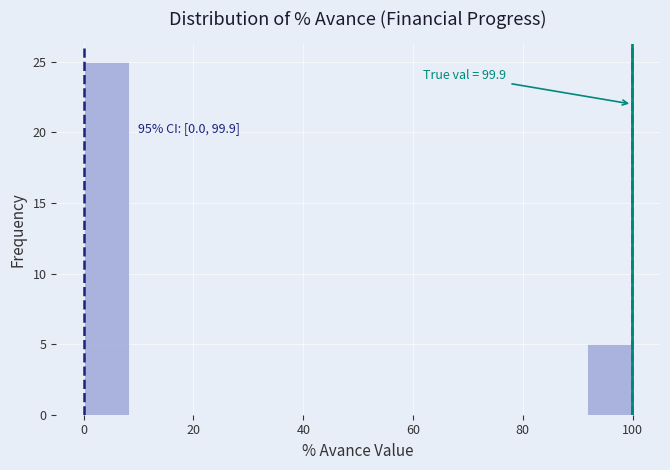

Over which range of the x-axis is the bar tallest?

0 to 8